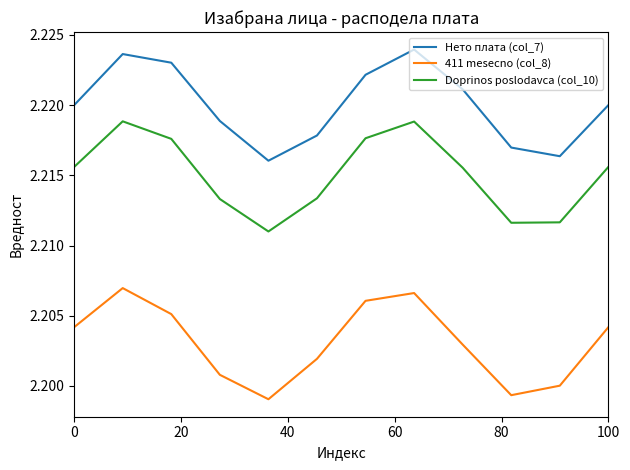

At how many categories does at least one series exceed 2?

12